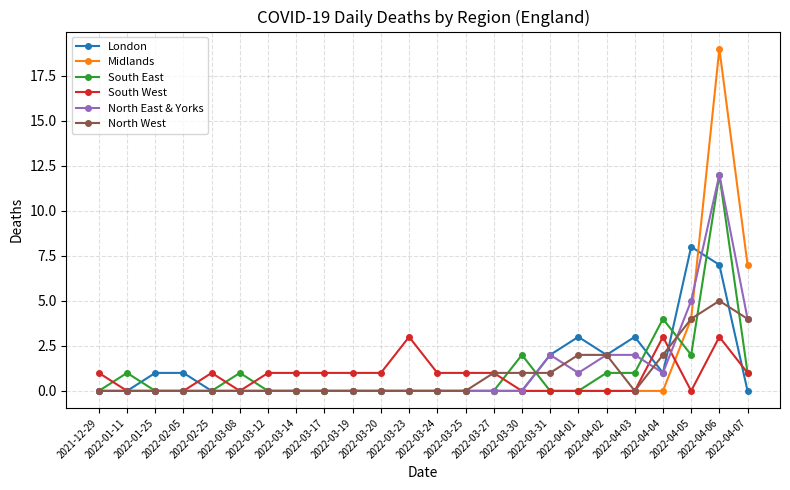

Which series ends up on top after the final intersection of South West and North West?

North West